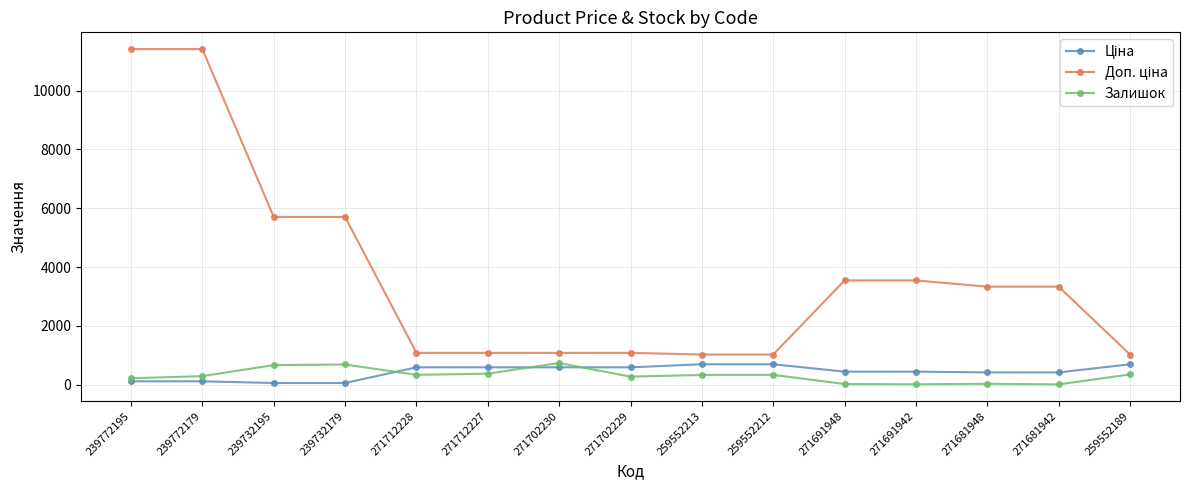

What is the greatest value displayed?

11410.0